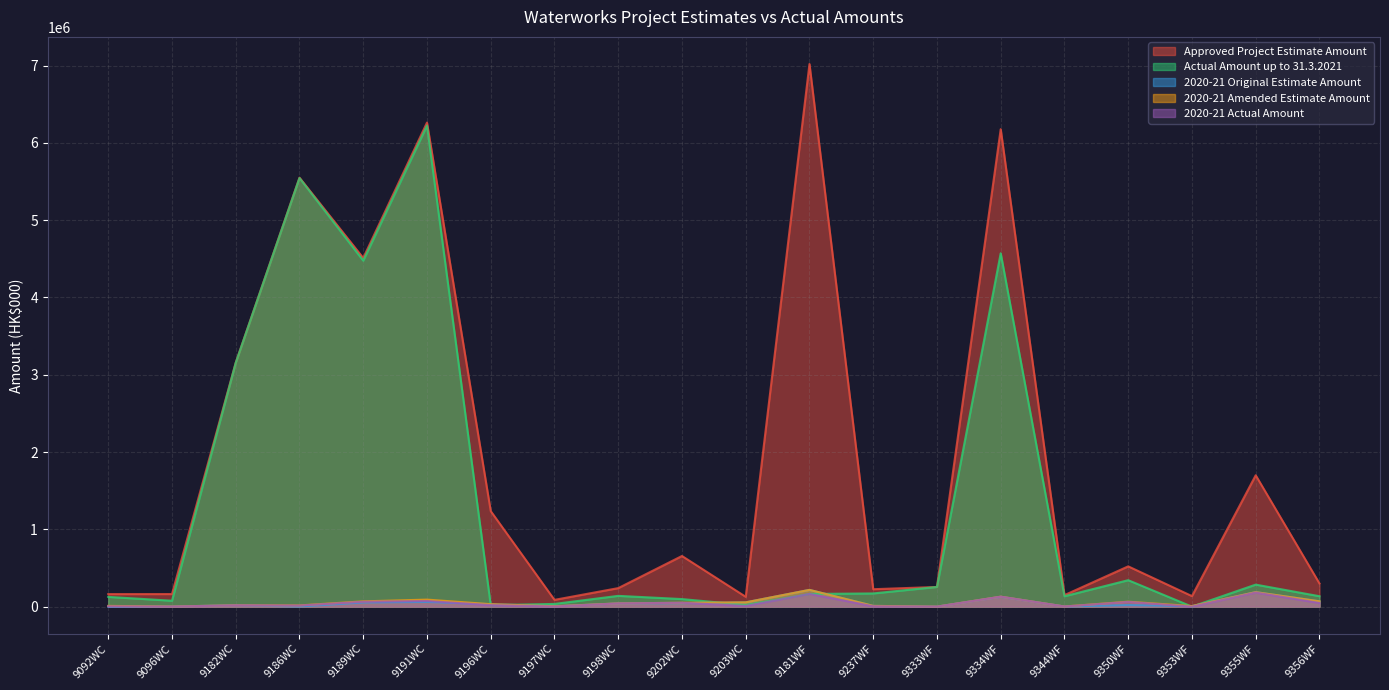

Where does the Approved Project Estimate Amount series first go above 521300?

9182WC